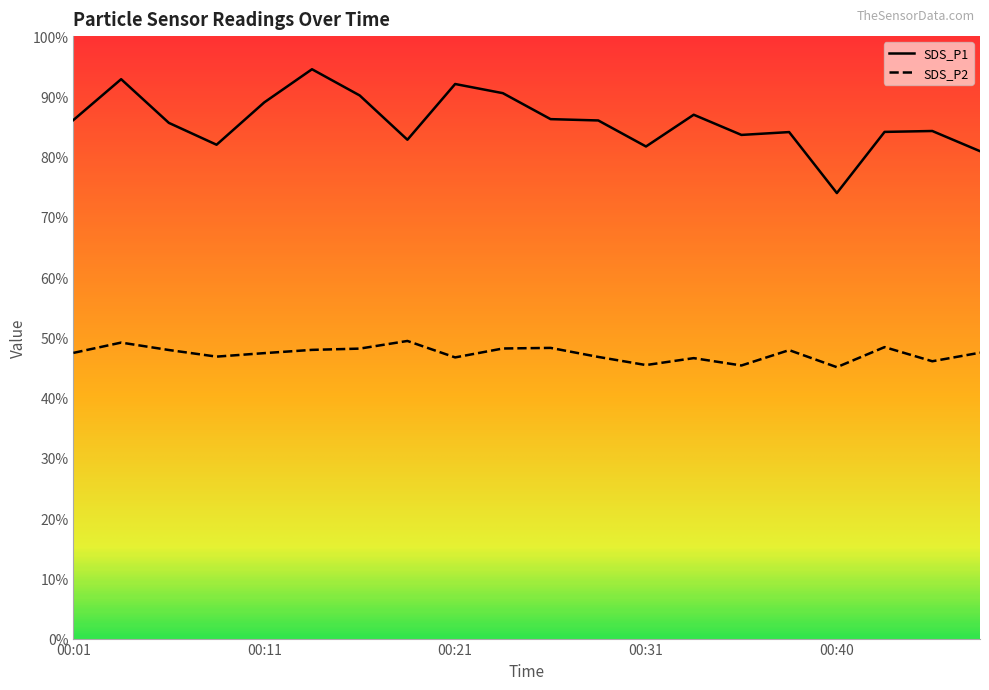

In SDS_P1, how many points are higher than both neighbors (excluding endpoints)?

6